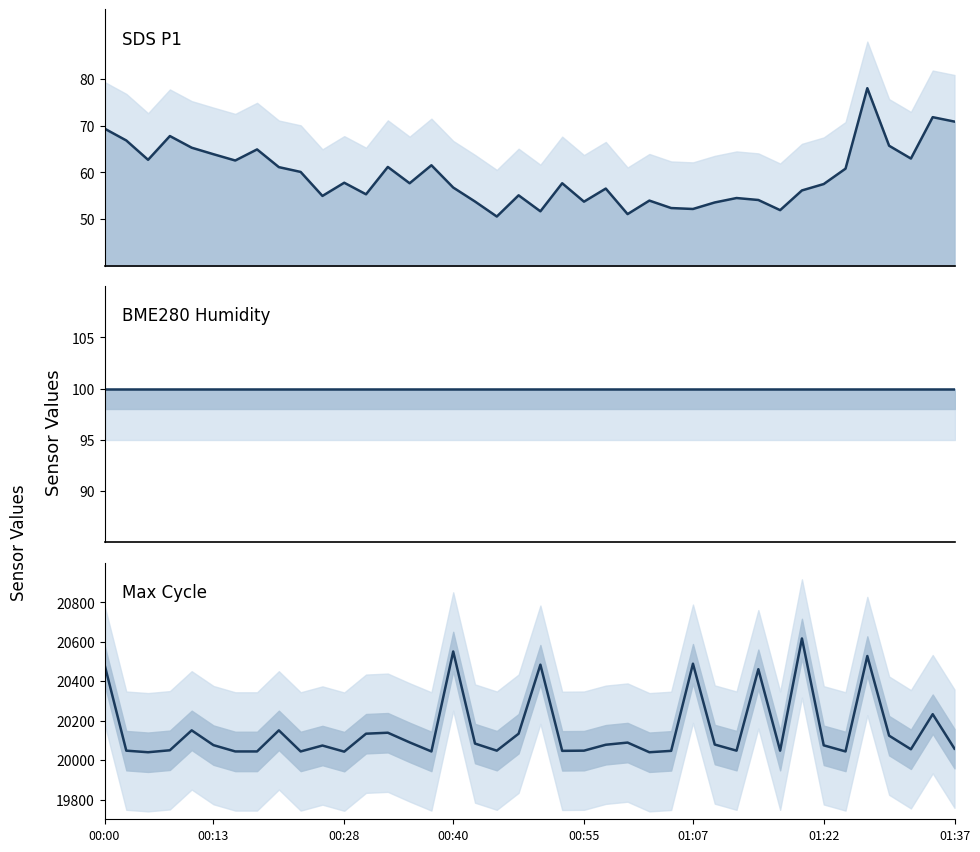

Which category has the lowest value in the Max_cycle series?

00:28